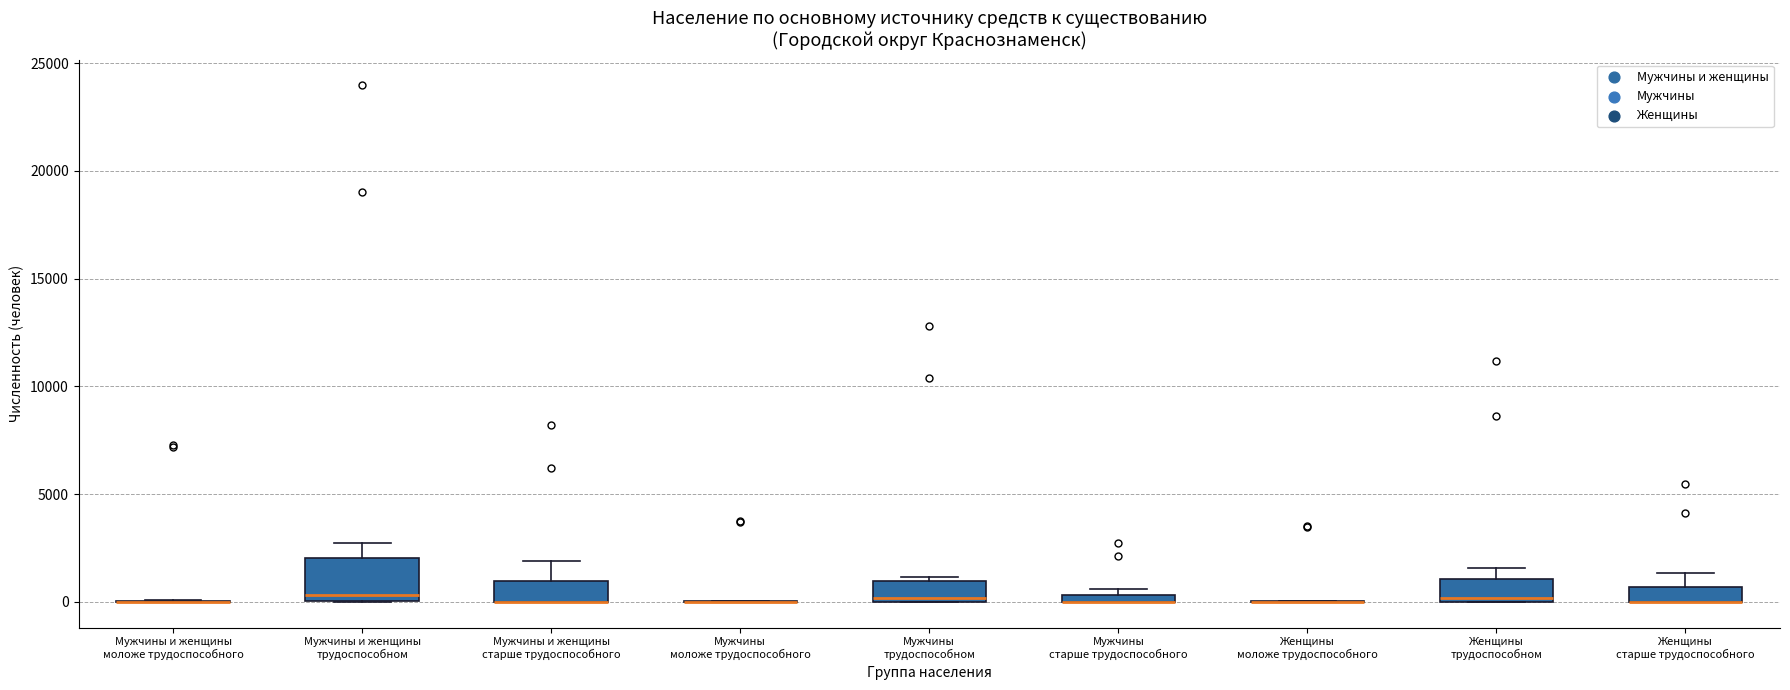

Where is the lower edge of the box for Мужчины и женщины старше трудоспособного on the y-axis? The values are not printed on the chart, so give them approximately, as read against the axis.

0